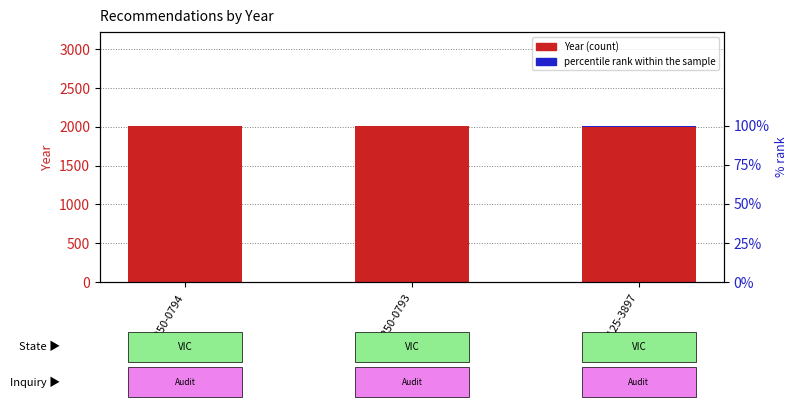

Between REC250-0794 and REC125-3897, which series saw the biggest shift?

Year (count)